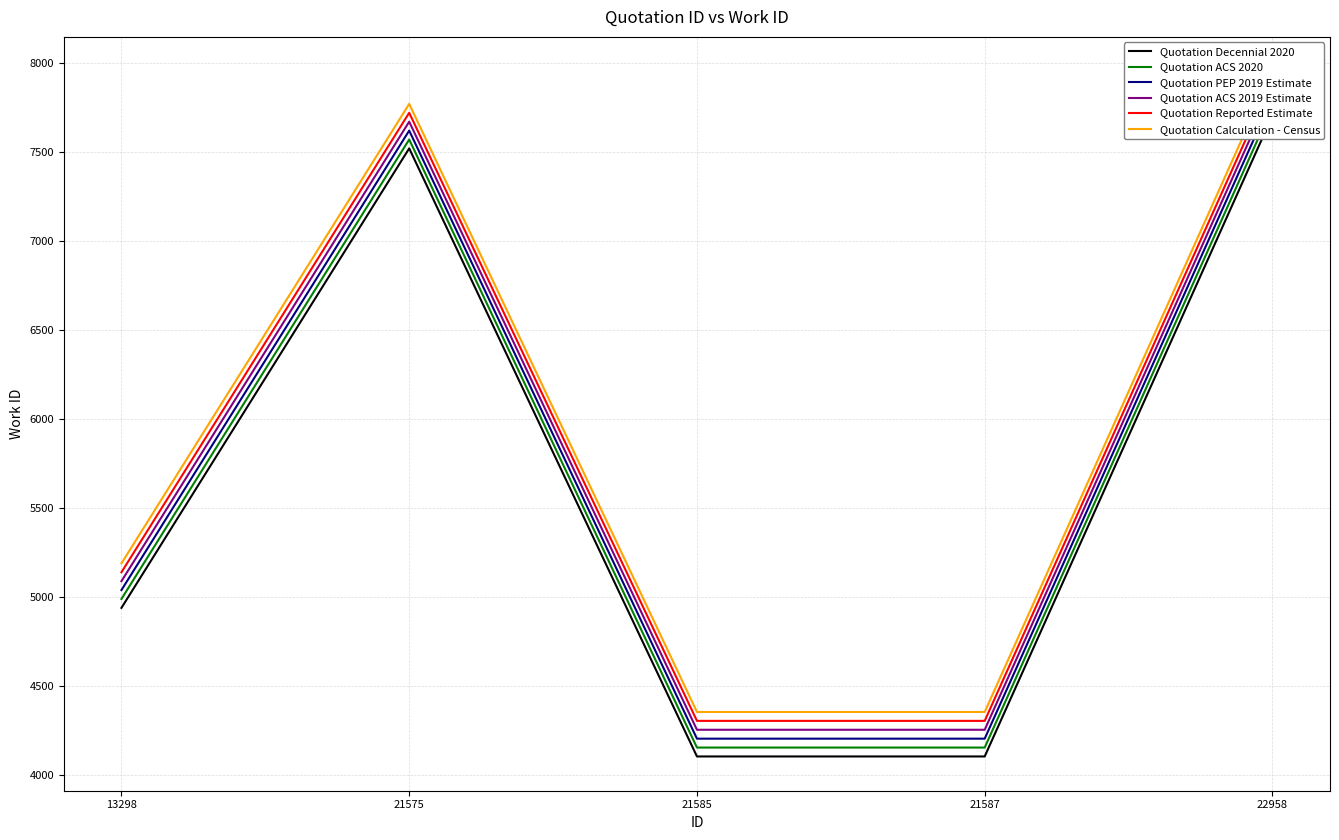

What is the difference between the maximum and minimum values in the Quotation PEP 2019 Estimate series?

3601